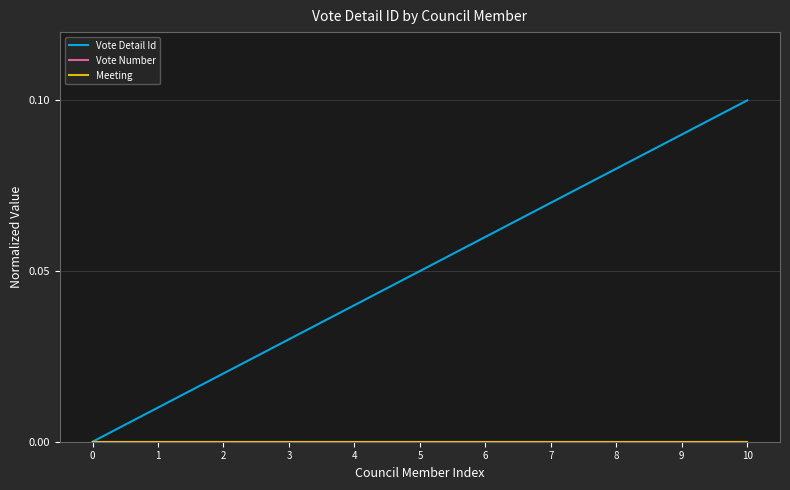

Does the chart have visible grid lines?

Yes